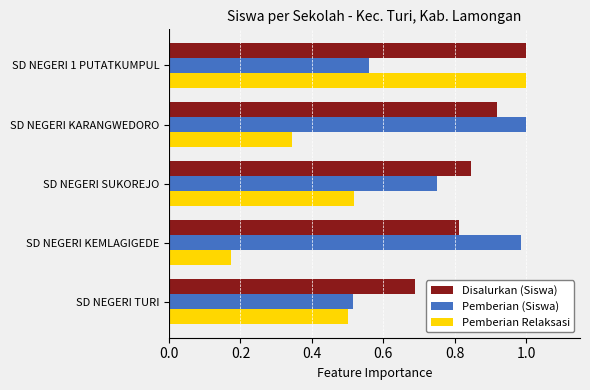

Count the number of categories in the chart.

5